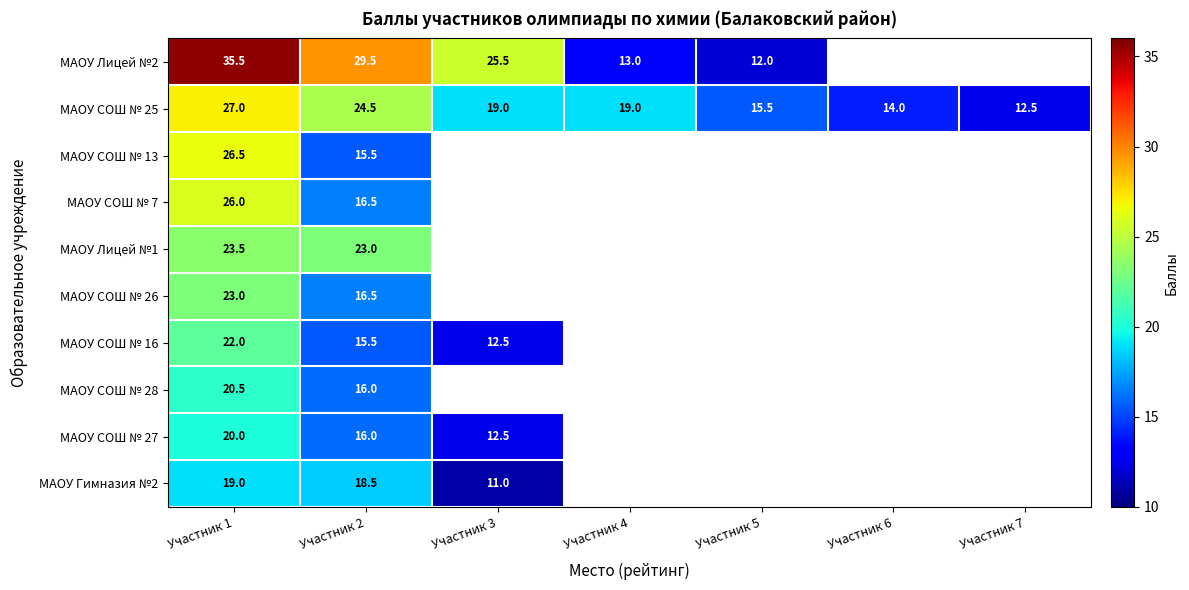

What is the spread (max minus min) of values at Участник 2?

14.0